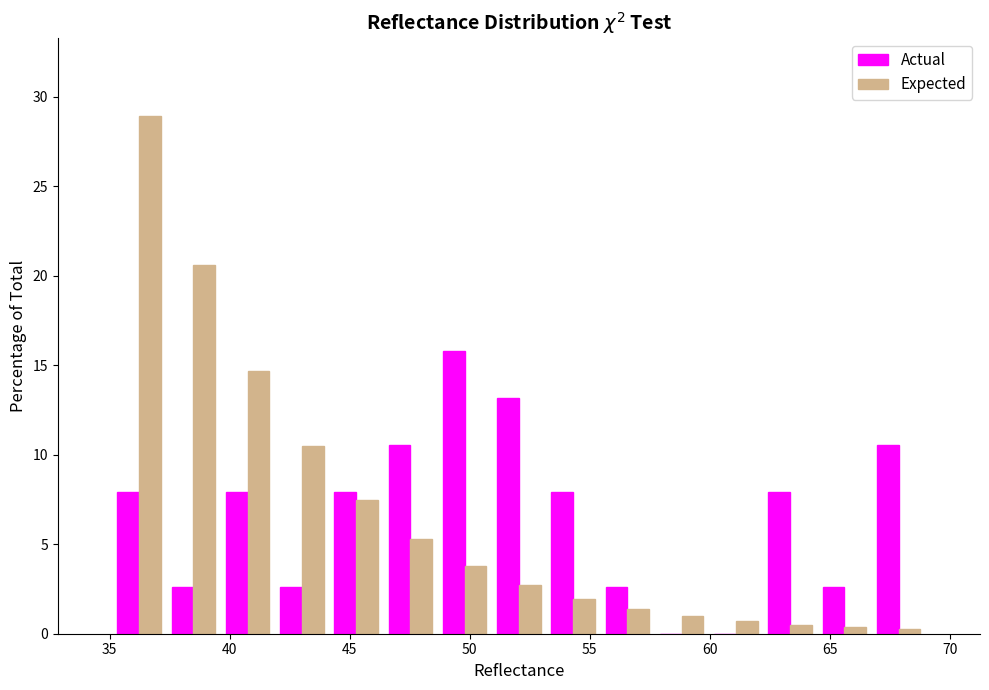

Reading left to right, transcribe this chart: for each range on the x-axis, give the height of each series' bar. Neither the bar edges nor the heights are printed on the chart, so give them approximately, as read against the axes.

35.0 to 37.5: Actual=8.0	Expected=29.0
37.5 to 39.5: Actual=2.5	Expected=20.5
39.5 to 42.0: Actual=8.0	Expected=14.5
42.0 to 44.0: Actual=2.5	Expected=10.5
44.0 to 46.5: Actual=8.0	Expected=7.5
46.5 to 48.5: Actual=10.5	Expected=5.5
48.5 to 51.0: Actual=16.0	Expected=4.0
51.0 to 53.0: Actual=13.0	Expected=2.5
53.0 to 55.5: Actual=8.0	Expected=2.0
55.5 to 57.5: Actual=2.5	Expected=1.5
57.5 to 60.0: Actual=0	Expected=1.0
60.0 to 62.0: Actual=0	Expected=0.5
62.0 to 64.5: Actual=8.0	Expected=under 0.5
64.5 to 66.5: Actual=2.5	Expected=under 0.5
66.5 to 69.0: Actual=10.5	Expected=under 0.5